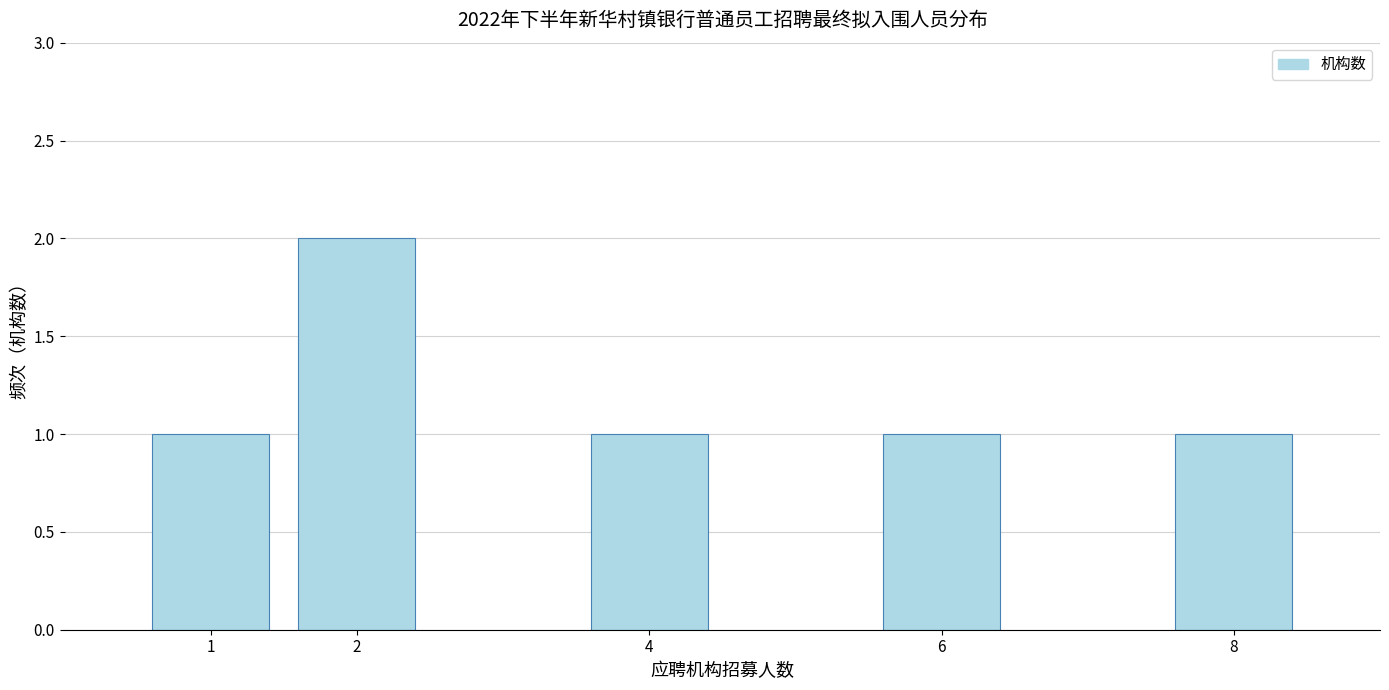

Reading left to right, extract all data points from this chart.

1=1	2=2	4=1	6=1	8=1